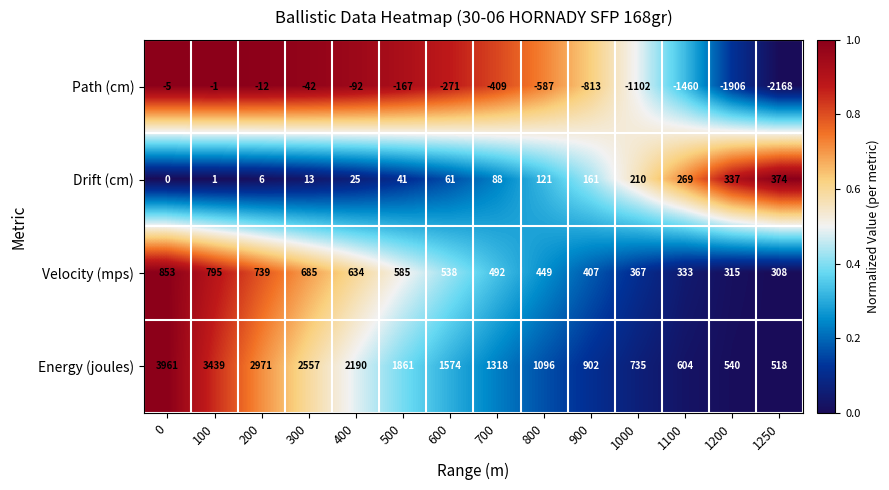

The value of Velocity (mps) at 200 is 1143. True or false?

False